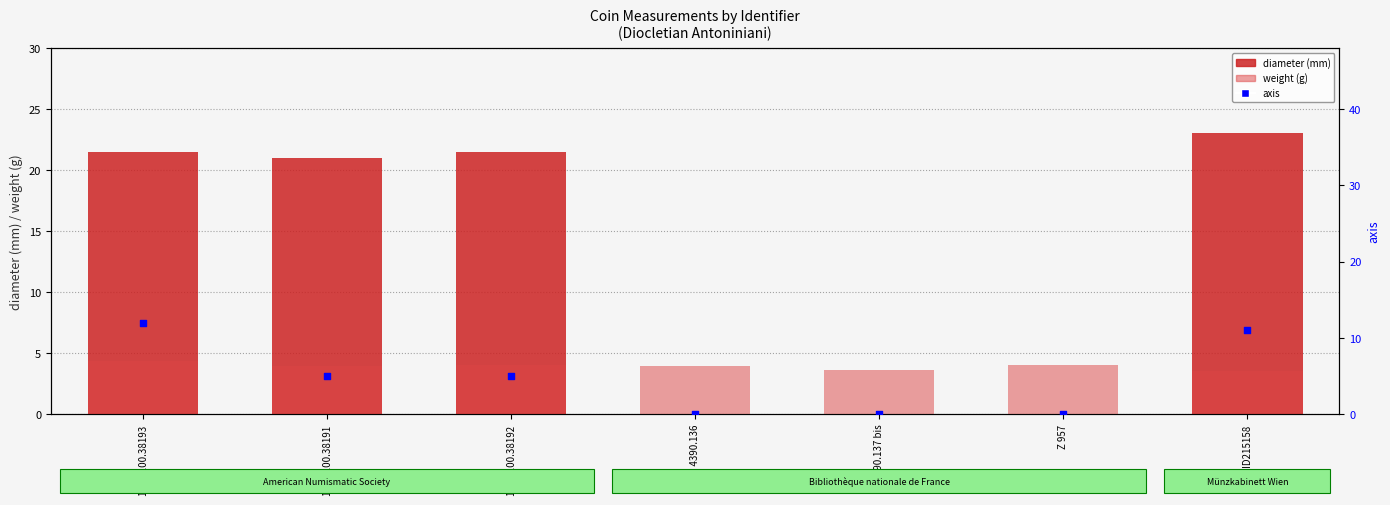

Is the value of axis at 1944.100.38193 greater than the value of diameter at 1944.100.38191?

No